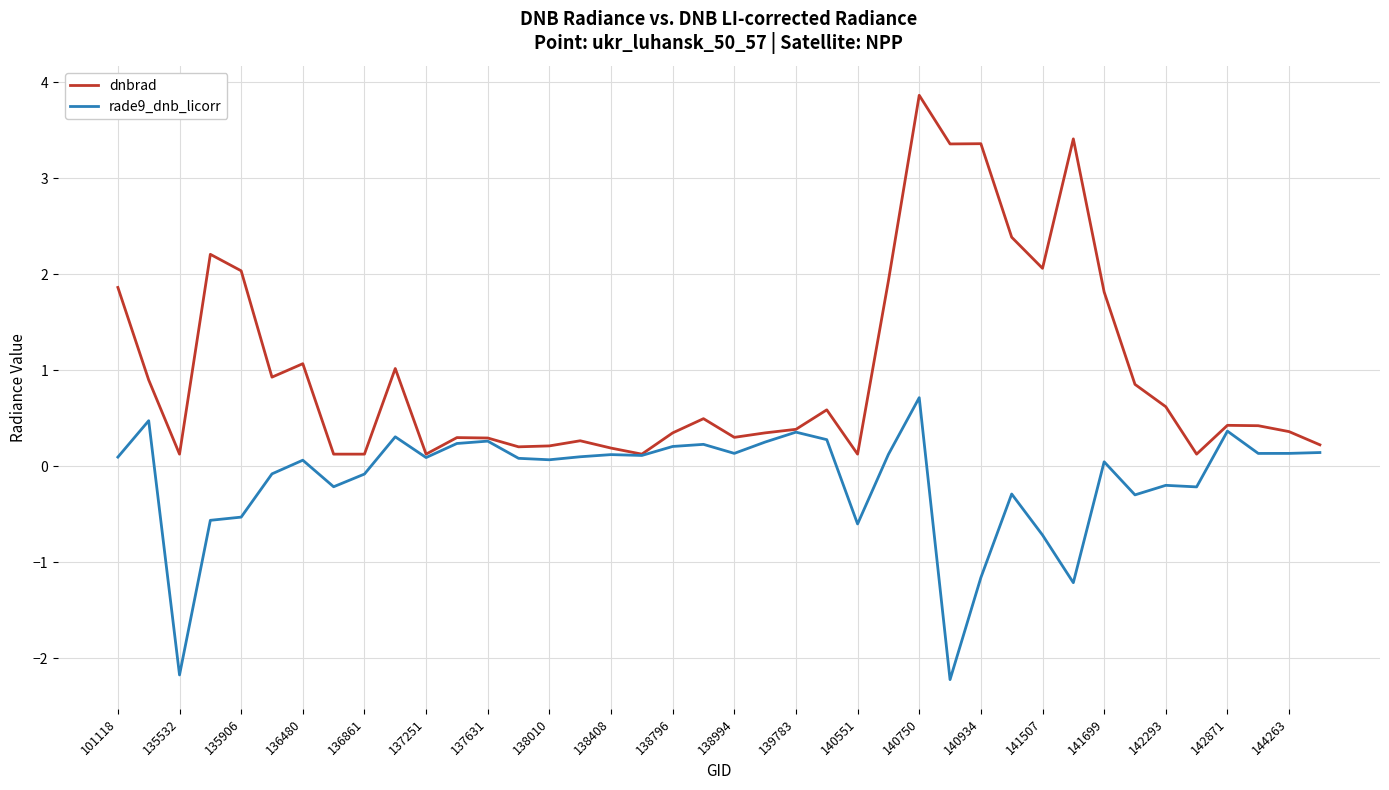

List the series in order of their peak value, highest first.

dnbrad, rade9_dnb_licorr